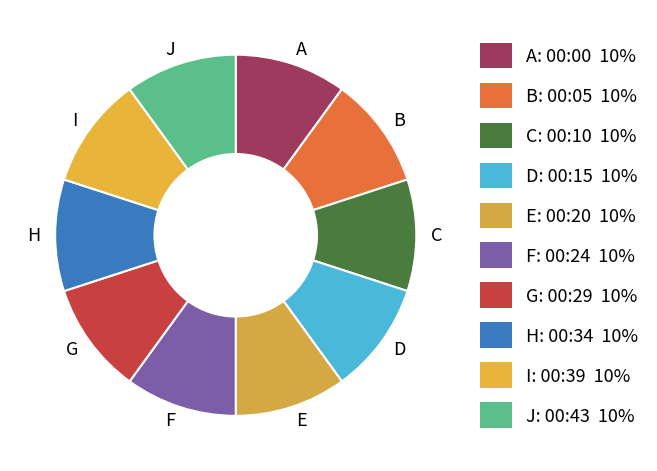

Do J and E together represent more than half of the pie?

No